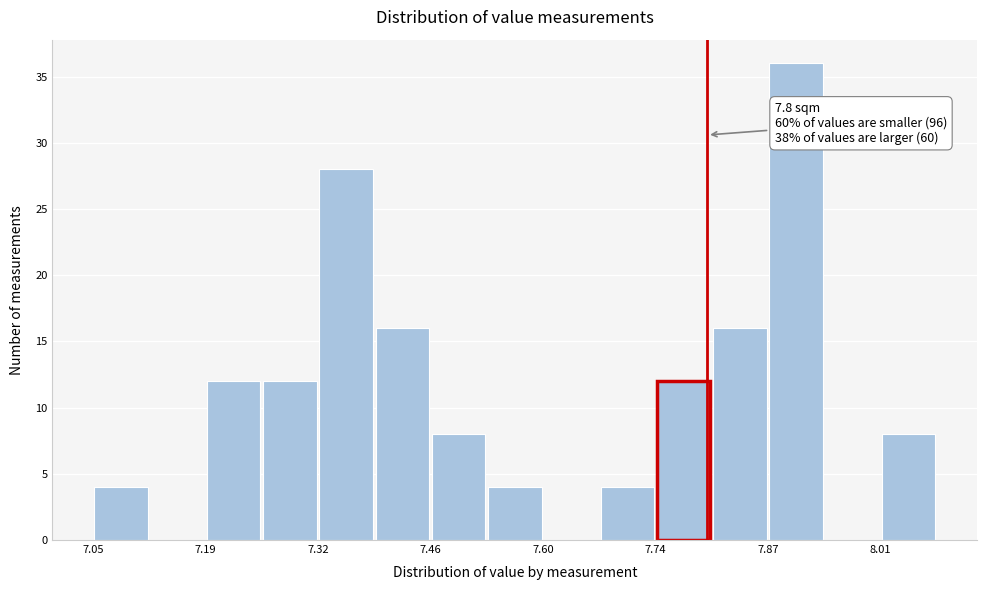

Read against the x-axis, roughly where is the centre of the tallest bar?

7.90